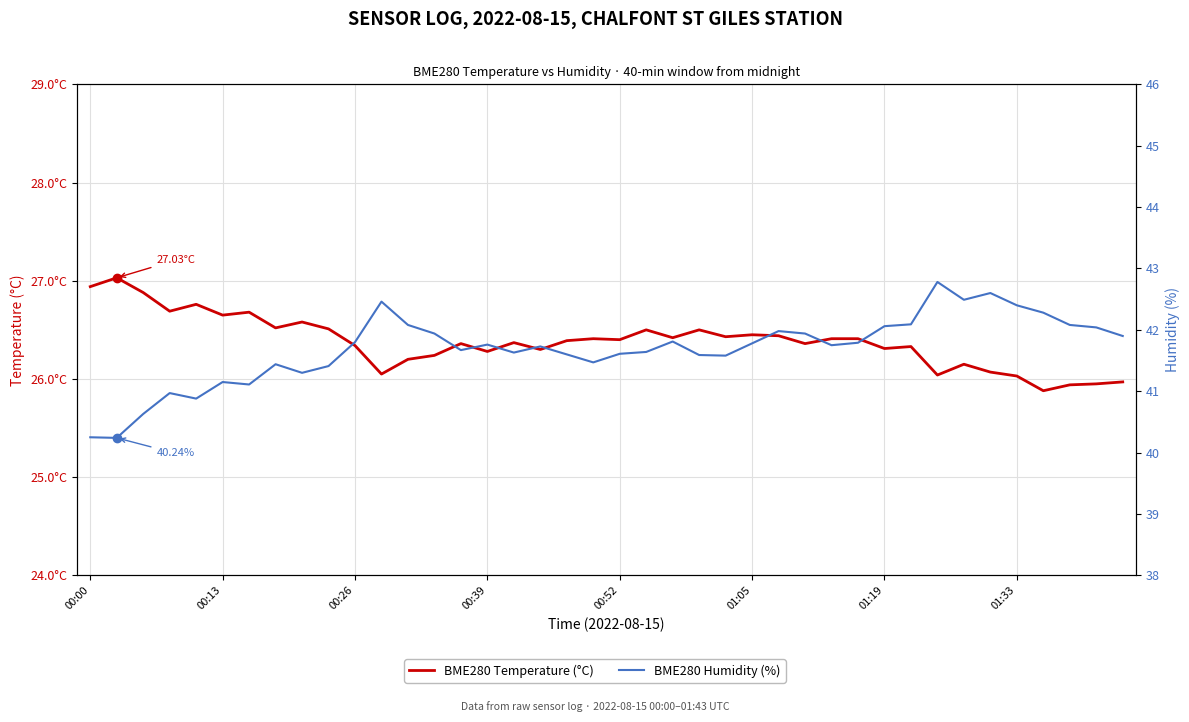

In BME280 Temperature (°C), how many points are lower than both neighbors (excluding endpoints)?

13